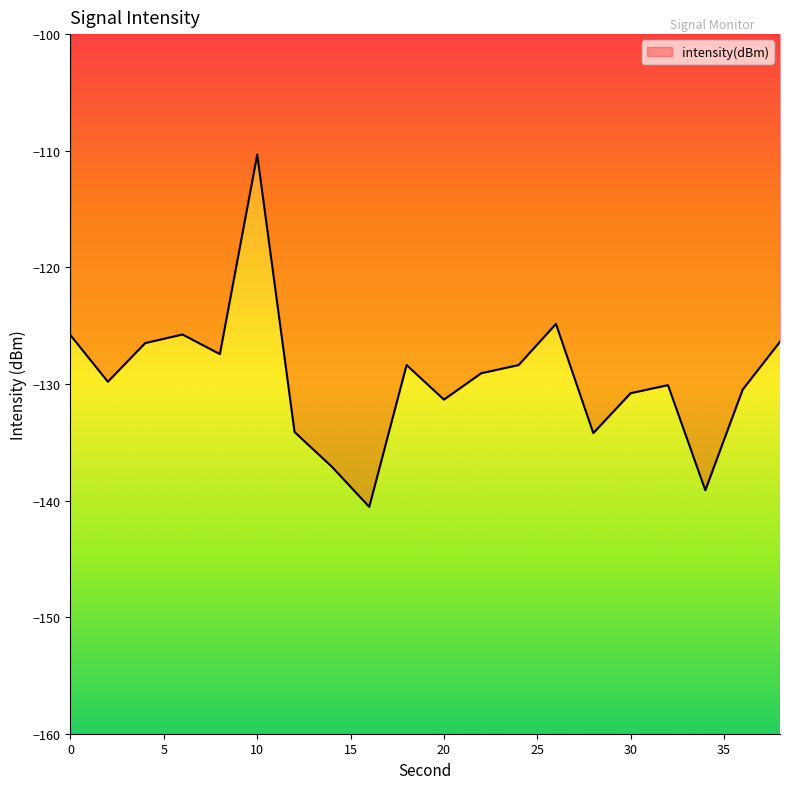

What is the difference between the maximum and minimum values?

30.2